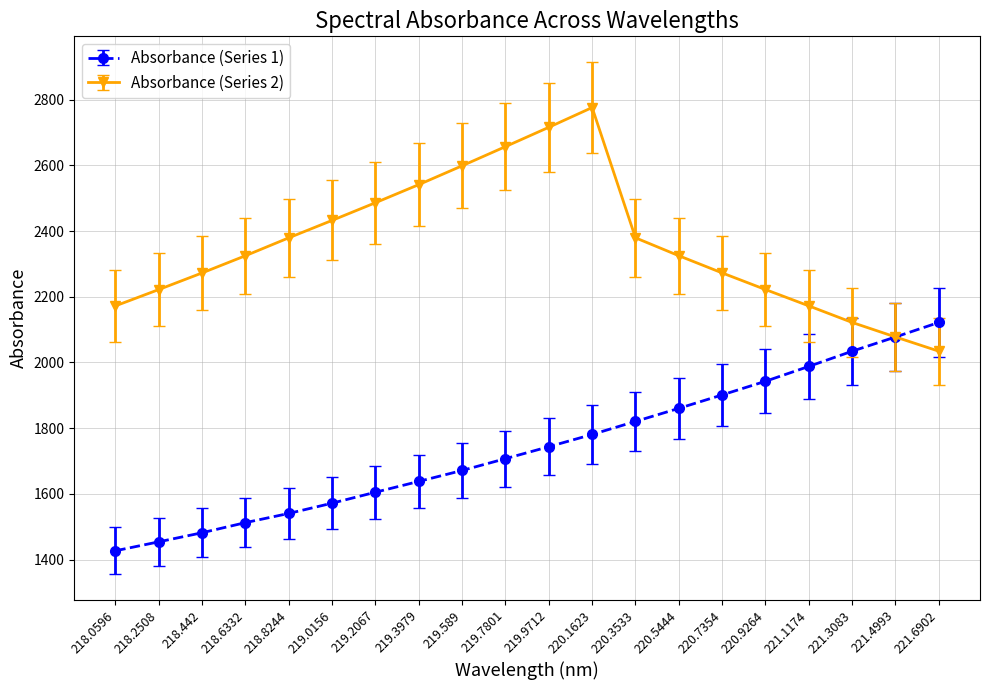

True or false: Absorbance (Series 2) has more than 1 points higher than both neighbors.

False